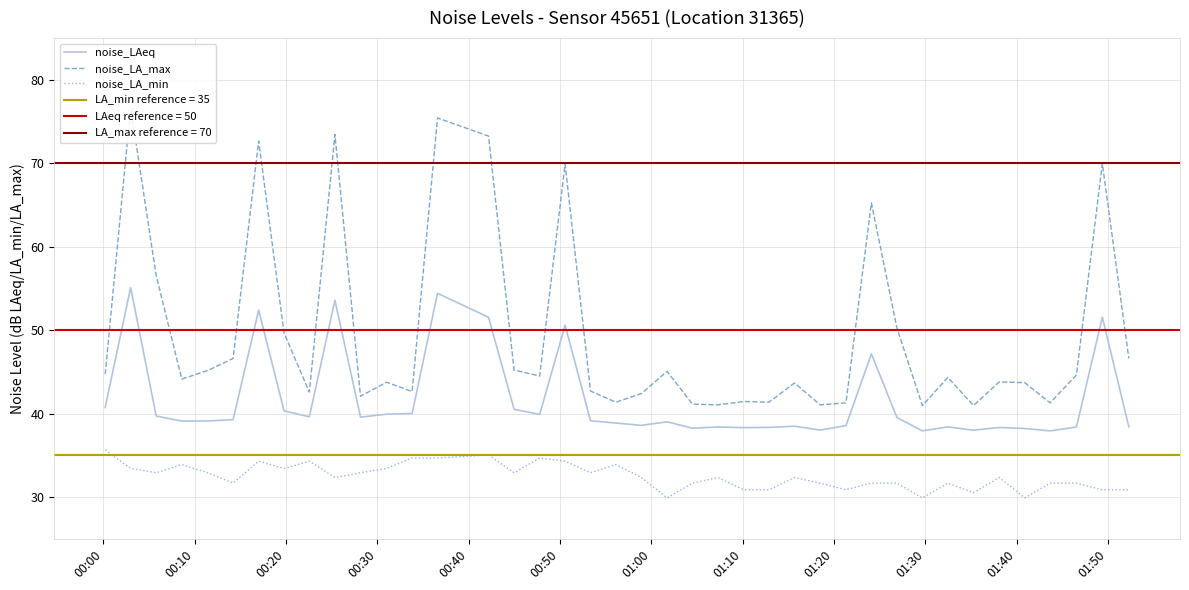

True or false: noise_LA_max and noise_LAeq cross at least once.

False